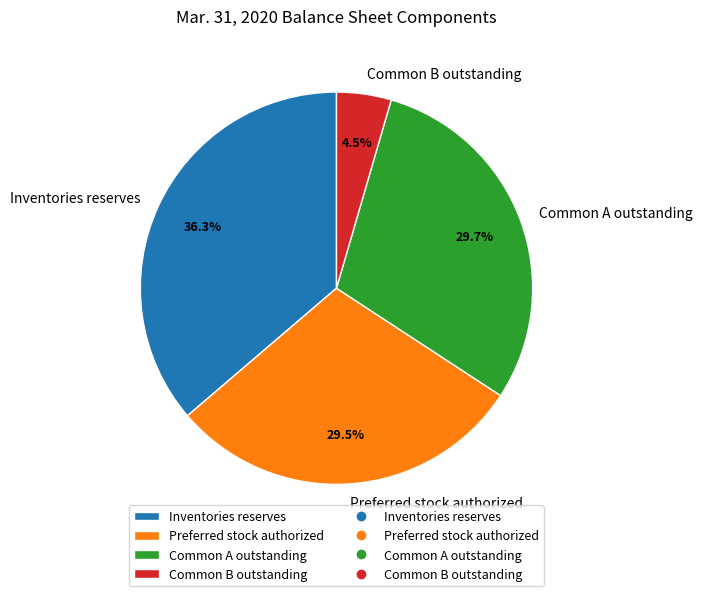

How many slices are in this pie chart?

4